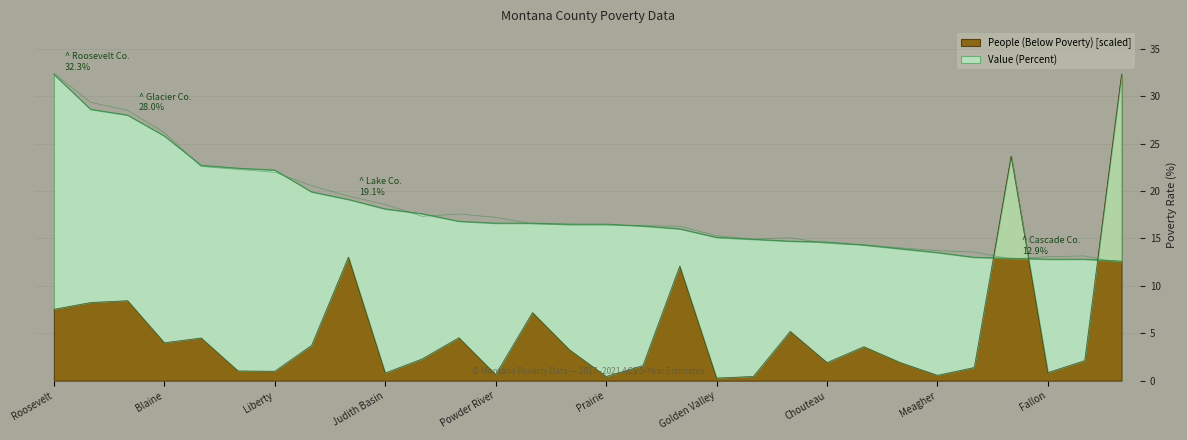

What is the label of the 17th point from the right?

Lincoln